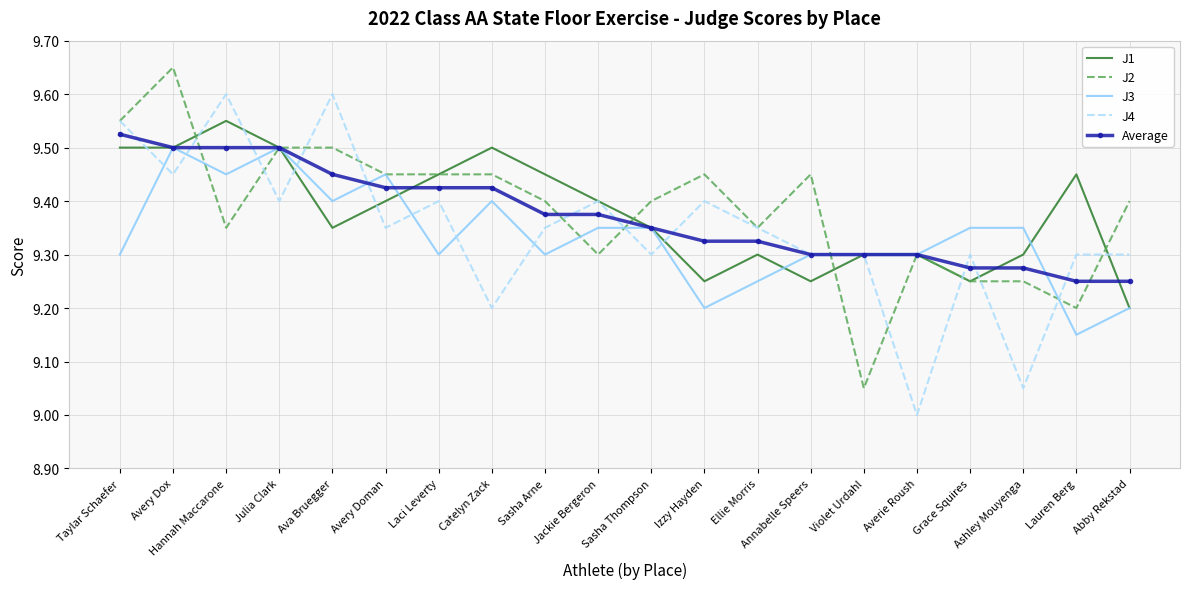

What position from the right is Julia Clark?

17